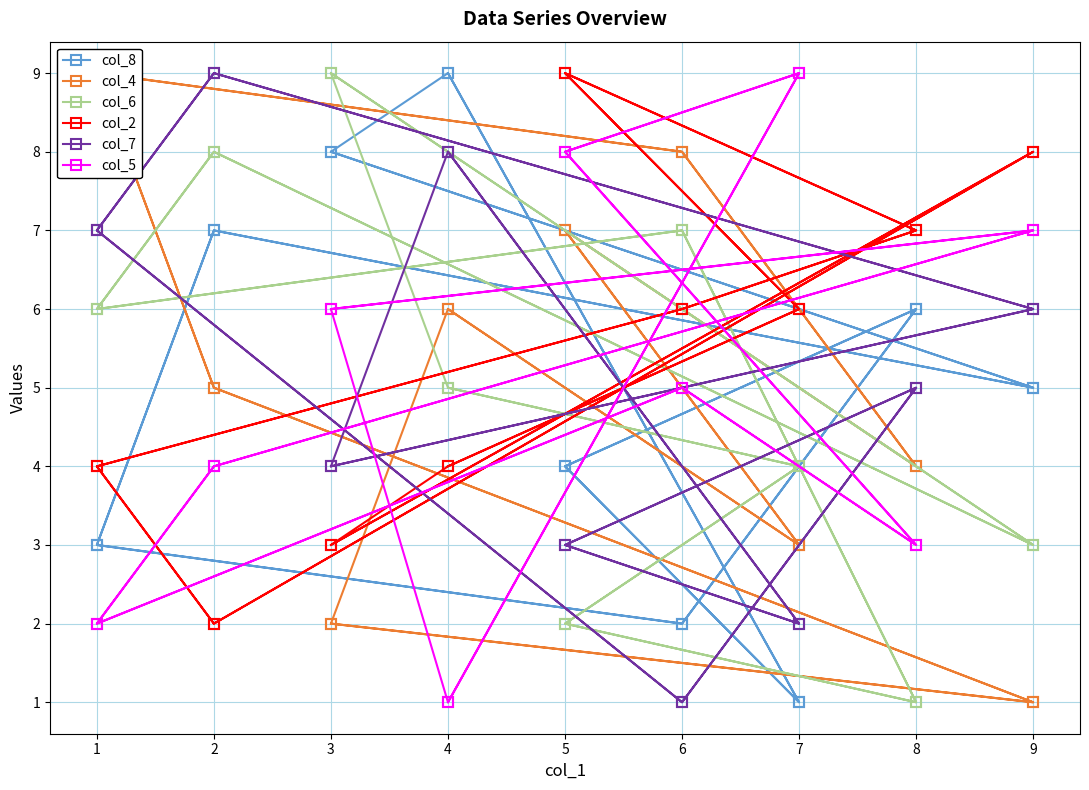

Which series has the largest range (max minus min)?

col_8